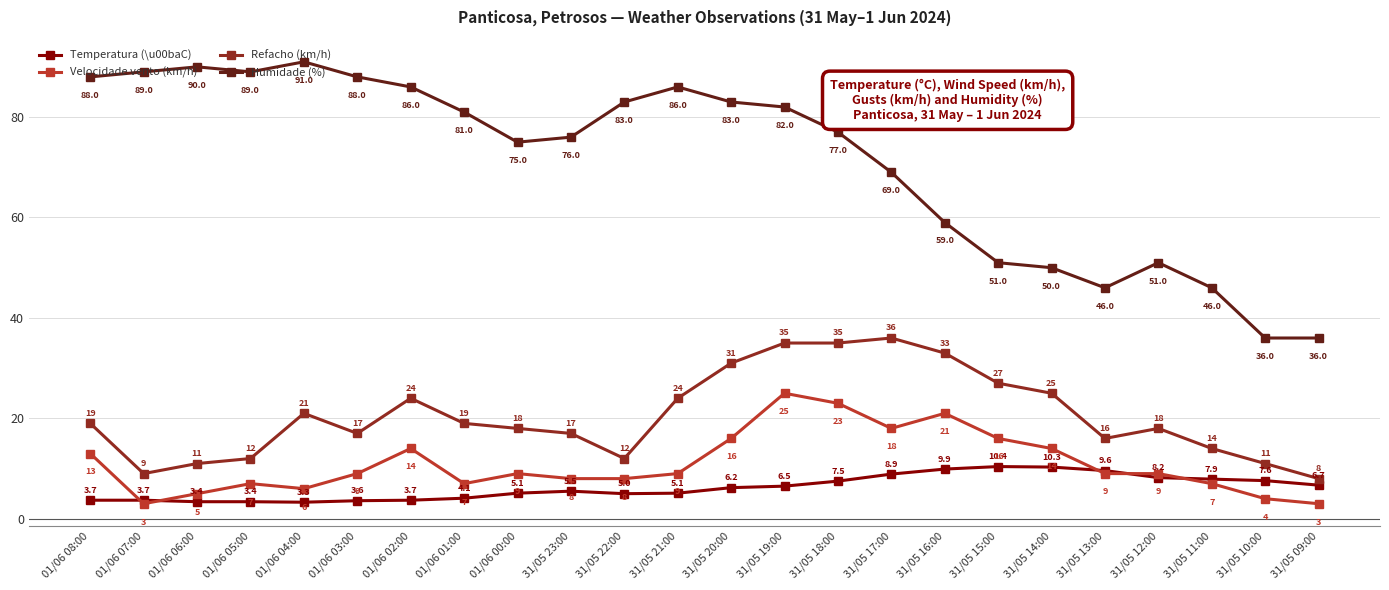

Reading right to left, what are all the values shown in this chart?

Temperatura (\u00baC): 31/05 09:00=6.7	31/05 10:00=7.6	31/05 11:00=7.9	31/05 12:00=8.2	31/05 13:00=9.6	31/05 14:00=10.3	31/05 15:00=10.4	31/05 16:00=9.9	31/05 17:00=8.9	31/05 18:00=7.5	31/05 19:00=6.5	31/05 20:00=6.2	31/05 21:00=5.1	31/05 22:00=5.0	31/05 23:00=5.5	01/06 00:00=5.1	01/06 01:00=4.1	01/06 02:00=3.7	01/06 03:00=3.6	01/06 04:00=3.3	01/06 05:00=3.4	01/06 06:00=3.4	01/06 07:00=3.7	01/06 08:00=3.7
Velocidade vento (km/h): 31/05 09:00=3.0	31/05 10:00=4.0	31/05 11:00=7.0	31/05 12:00=9.0	31/05 13:00=9.0	31/05 14:00=14.0	31/05 15:00=16.0	31/05 16:00=21.0	31/05 17:00=18.0	31/05 18:00=23.0	31/05 19:00=25.0	31/05 20:00=16.0	31/05 21:00=9.0	31/05 22:00=8.0	31/05 23:00=8.0	01/06 00:00=9.0	01/06 01:00=7.0	01/06 02:00=14.0	01/06 03:00=9.0	01/06 04:00=6.0	01/06 05:00=7.0	01/06 06:00=5.0	01/06 07:00=3.0	01/06 08:00=13.0
Refacho (km/h): 31/05 09:00=8.0	31/05 10:00=11.0	31/05 11:00=14.0	31/05 12:00=18.0	31/05 13:00=16.0	31/05 14:00=25.0	31/05 15:00=27.0	31/05 16:00=33.0	31/05 17:00=36.0	31/05 18:00=35.0	31/05 19:00=35.0	31/05 20:00=31.0	31/05 21:00=24.0	31/05 22:00=12.0	31/05 23:00=17.0	01/06 00:00=18.0	01/06 01:00=19.0	01/06 02:00=24.0	01/06 03:00=17.0	01/06 04:00=21.0	01/06 05:00=12.0	01/06 06:00=11.0	01/06 07:00=9.0	01/06 08:00=19.0
Humidade (%): 31/05 09:00=36.0	31/05 10:00=36.0	31/05 11:00=46.0	31/05 12:00=51.0	31/05 13:00=46.0	31/05 14:00=50.0	31/05 15:00=51.0	31/05 16:00=59.0	31/05 17:00=69.0	31/05 18:00=77.0	31/05 19:00=82.0	31/05 20:00=83.0	31/05 21:00=86.0	31/05 22:00=83.0	31/05 23:00=76.0	01/06 00:00=75.0	01/06 01:00=81.0	01/06 02:00=86.0	01/06 03:00=88.0	01/06 04:00=91.0	01/06 05:00=89.0	01/06 06:00=90.0	01/06 07:00=89.0	01/06 08:00=88.0